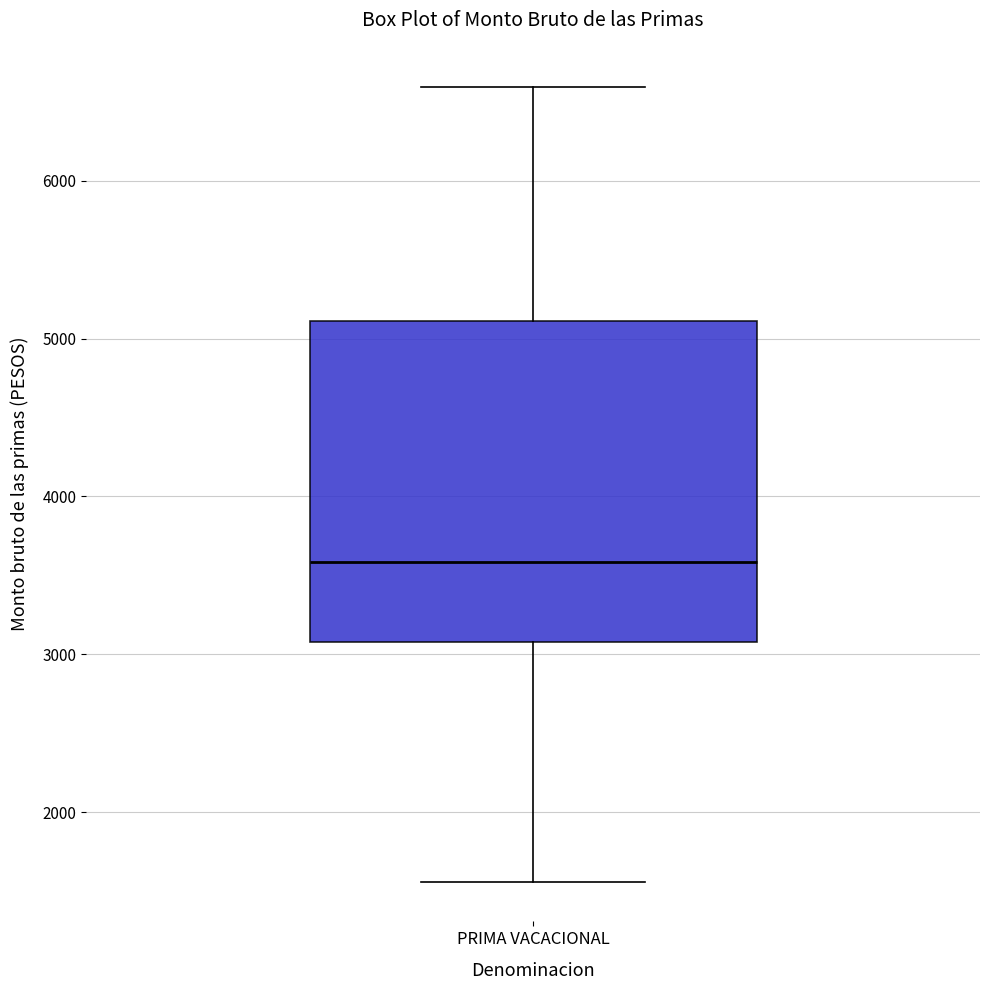

Read this box plot against the y-axis: the position of the median line, the range covered by the box, and the ends of both whiskers. The values are not printed on the chart, so give them approximately, as read against the axis.

median 3600, box 3100 to 5100, whiskers 1600 to 6600